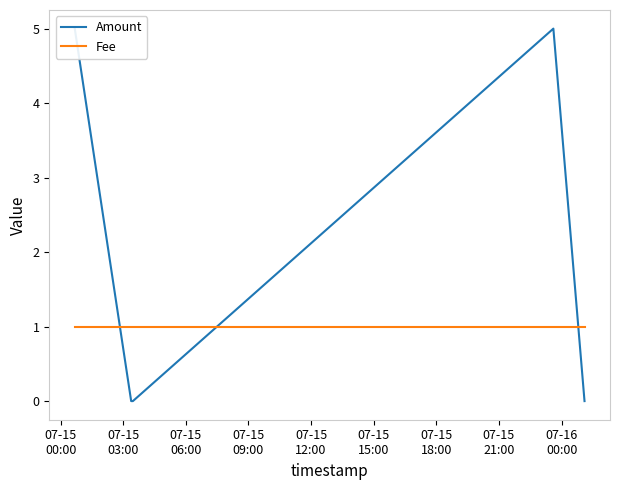

Between 07-15
12:00 and 07-15
03:00, which is larger?

07-15
12:00